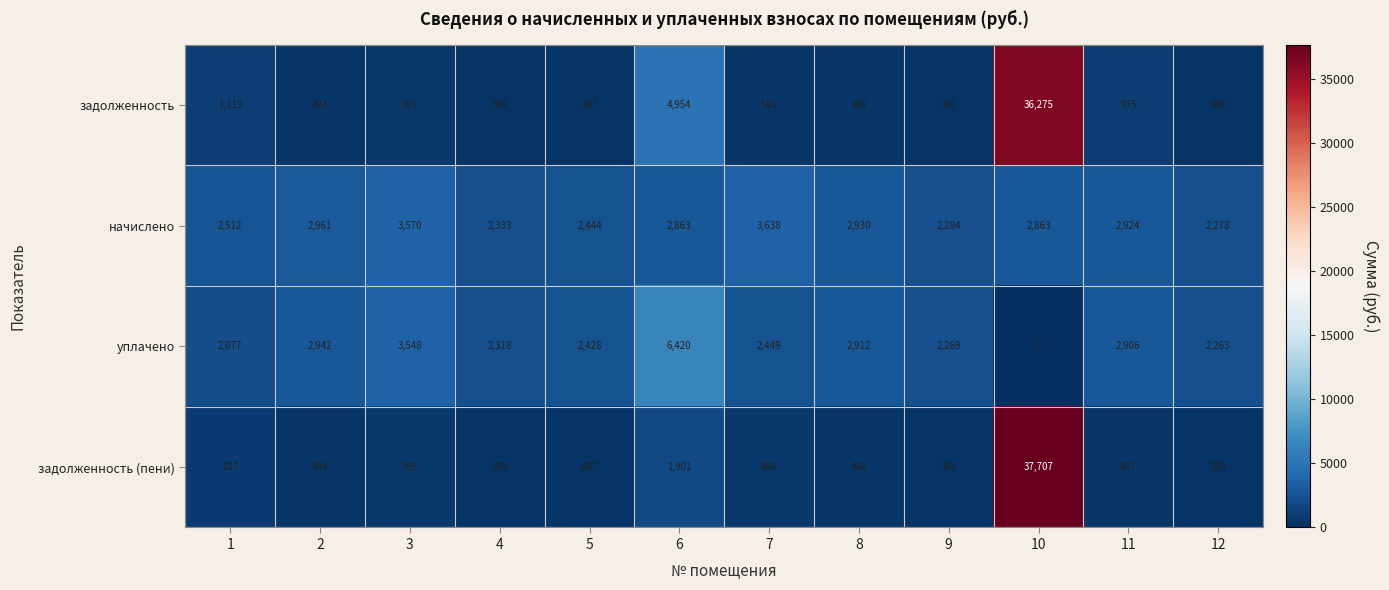

At which label does начислено reach its peak?

7